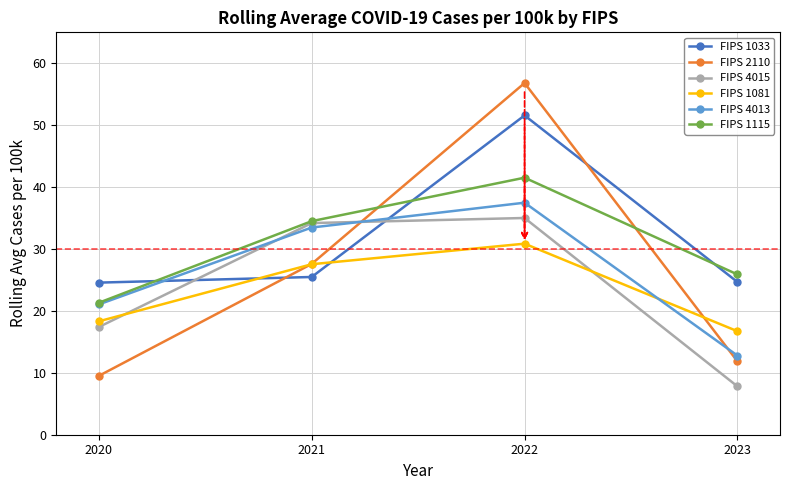

What is the spread (max minus min) of values at 2020?

15.1